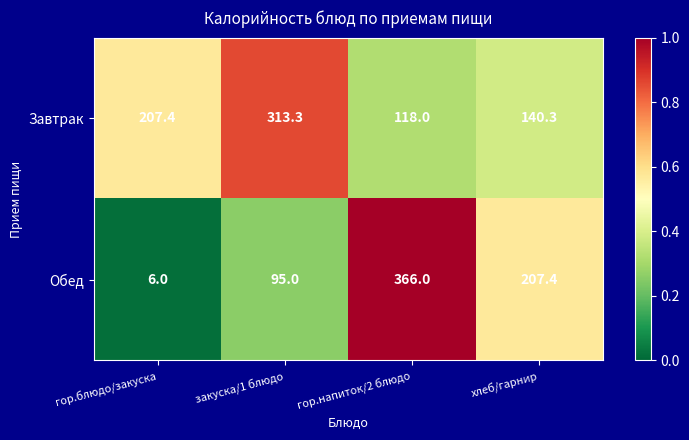

Where does the Завтрак series first go above 207?

гор.блюдо/закуска